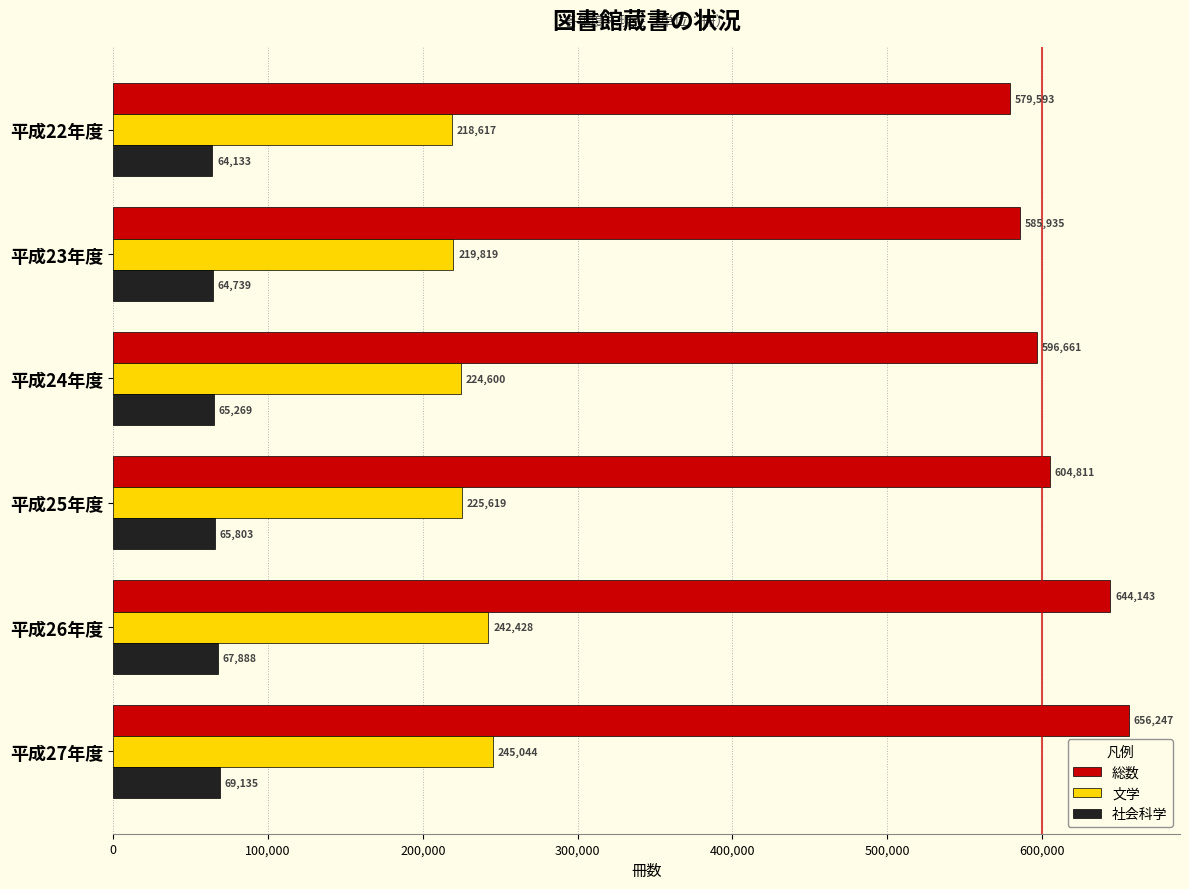

Count the number of data series in this chart.

3